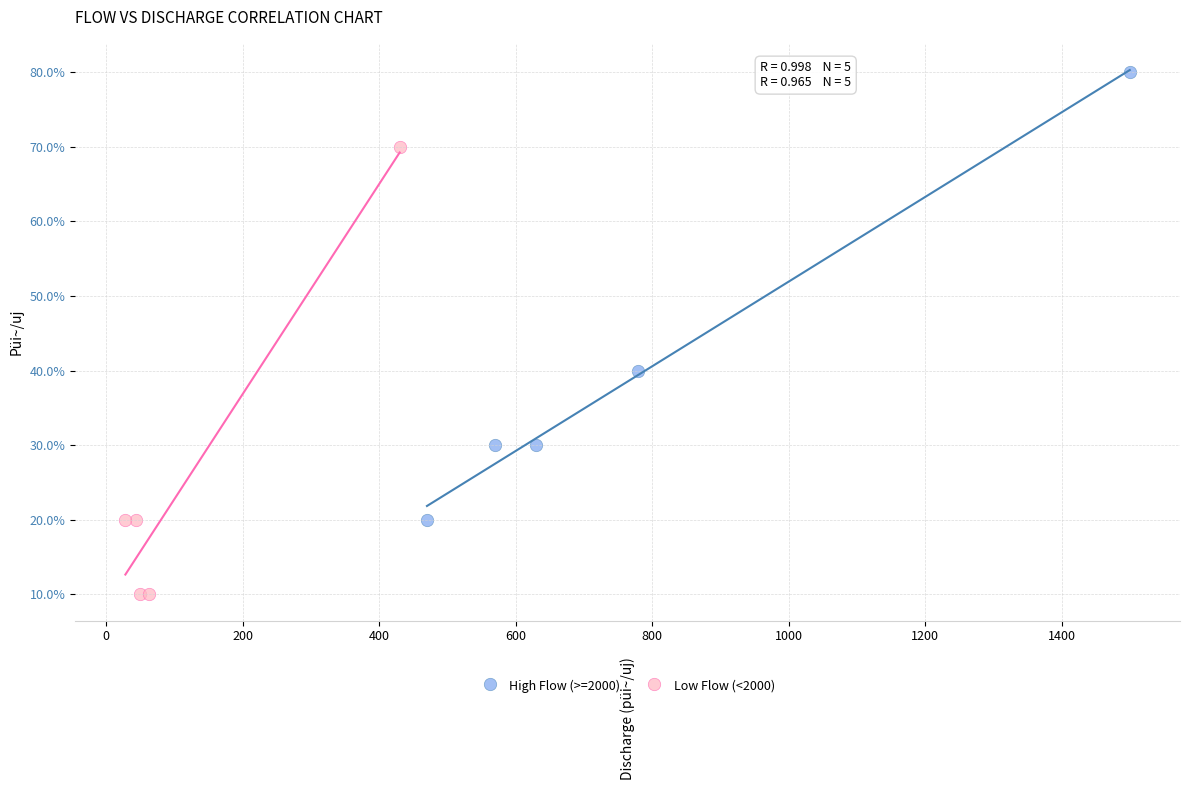

Which series contains the highest Y value?

High Flow (>=2000)